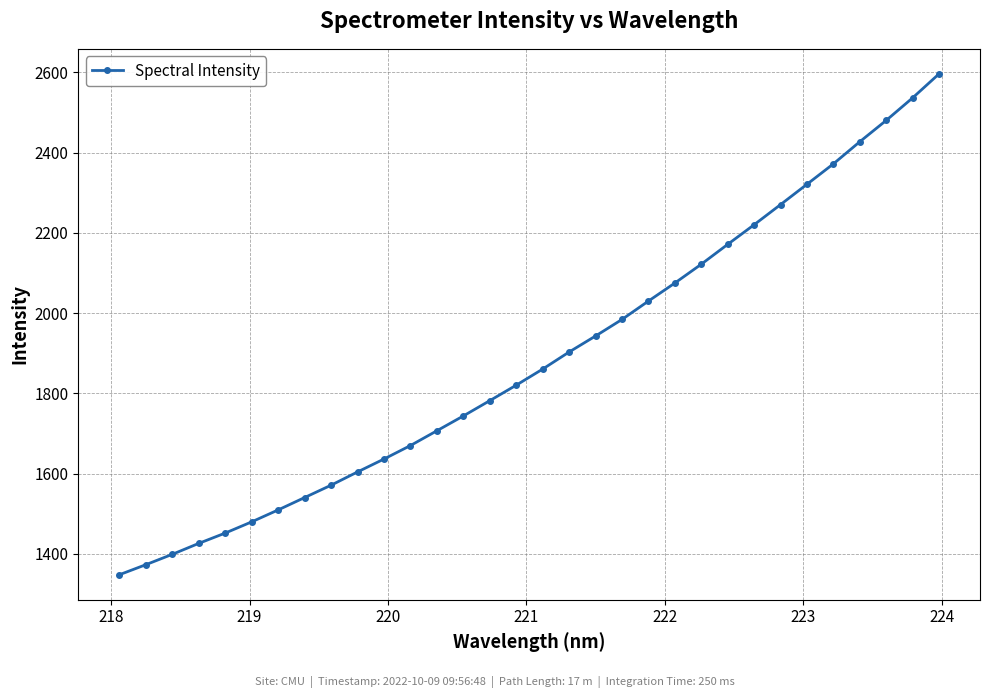

What is the average value?

1886.6